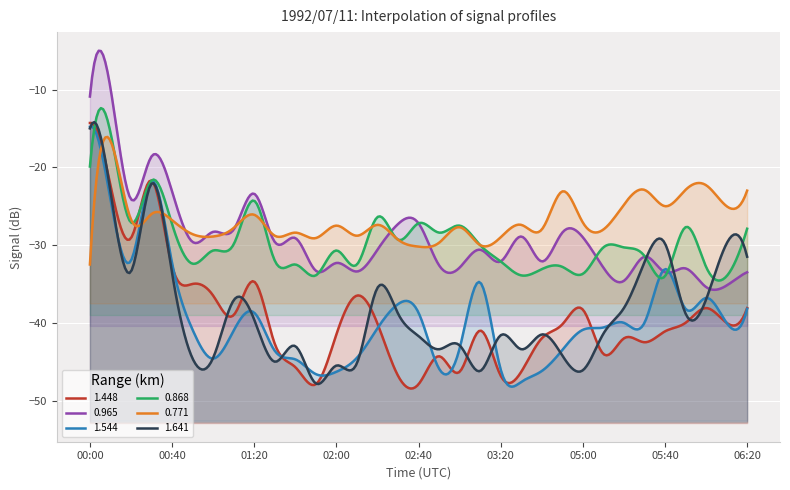

True or false: 0.868 has more than 0 points higher than both neighbors.

True